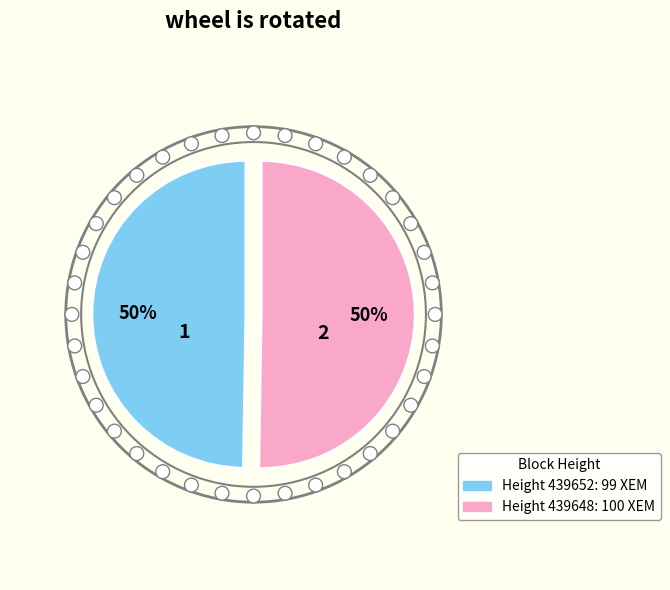

To the nearest percent, what is the average slice percentage?

50%